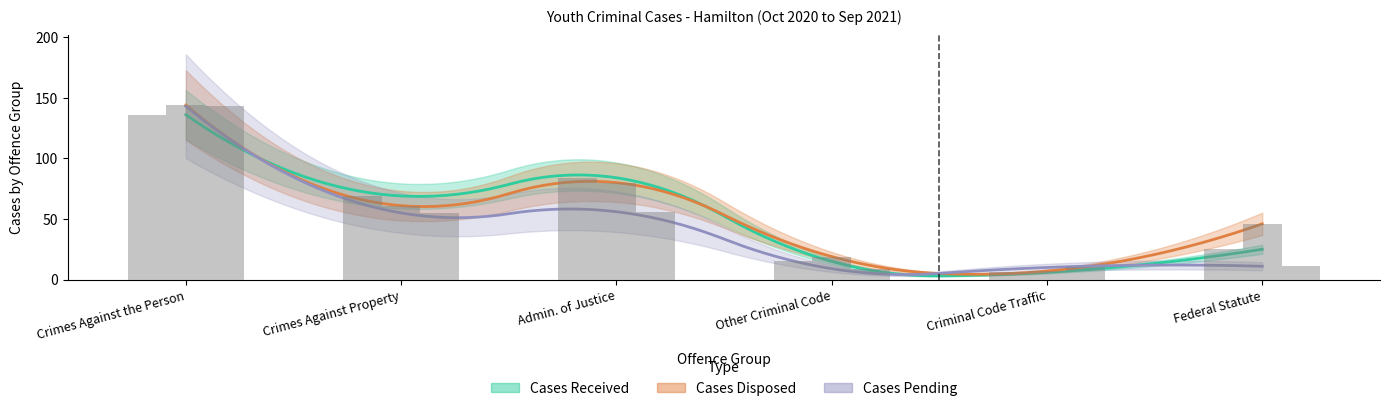

At how many categories does at least one series exceed 23?

4